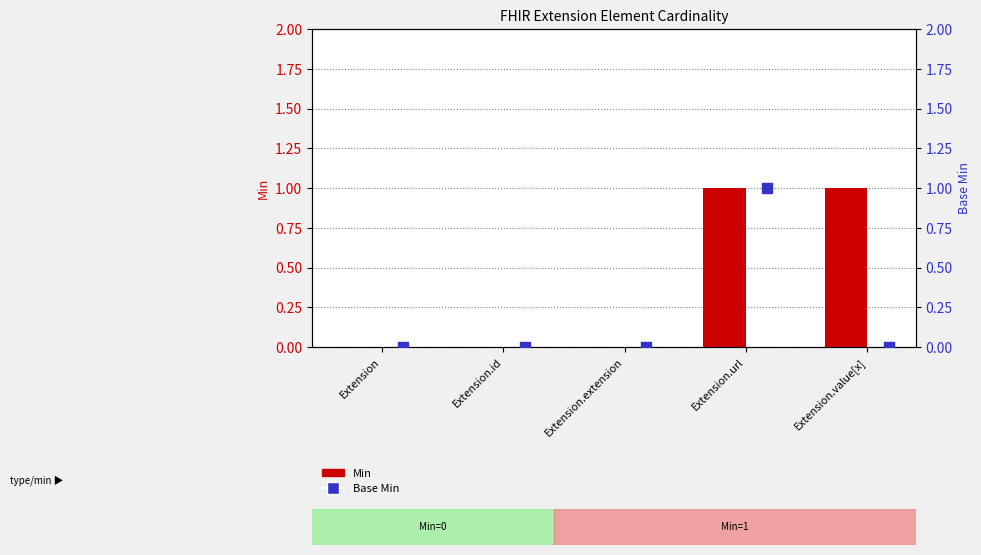

Which series contains the highest Y value?

Min